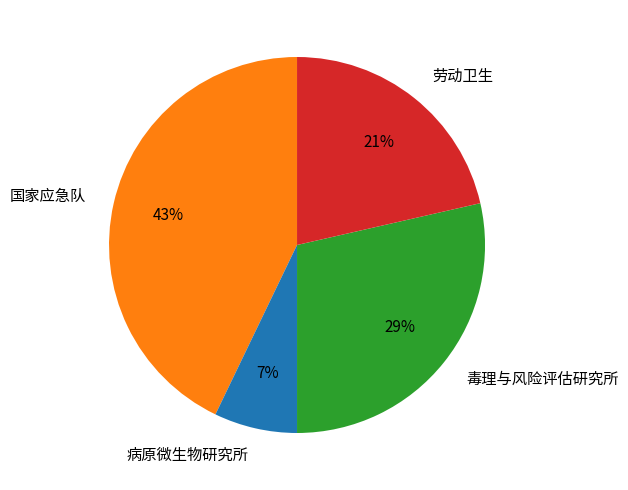

Which has a higher value, 毒理与风险评估研究所 or 国家应急队?

国家应急队